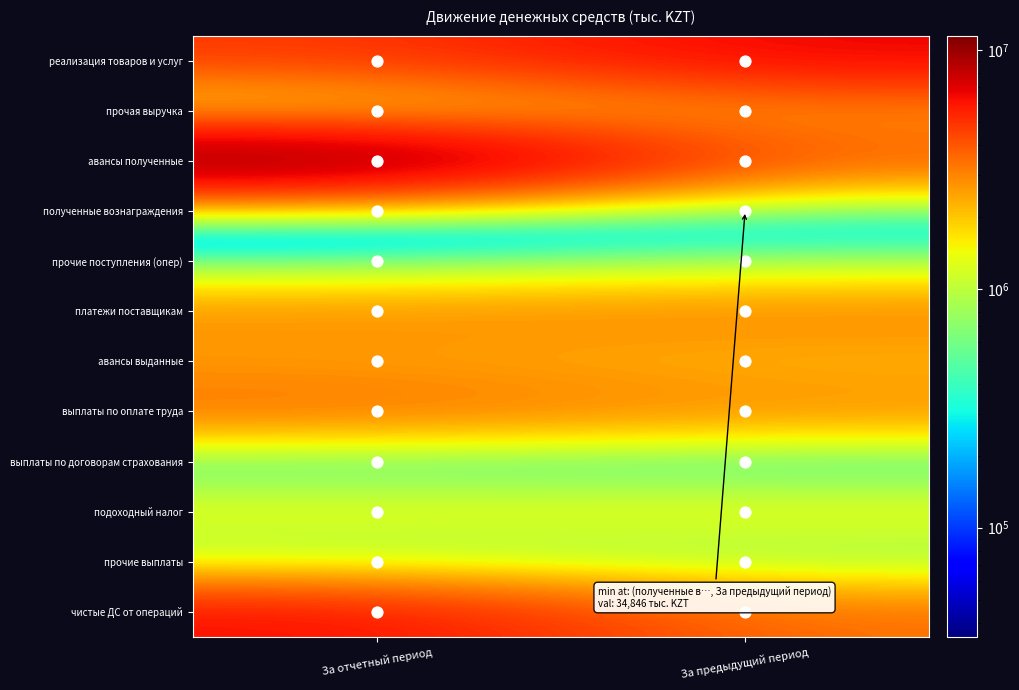

What is the difference between the highest and lowest values at За отчетный период?

11420951